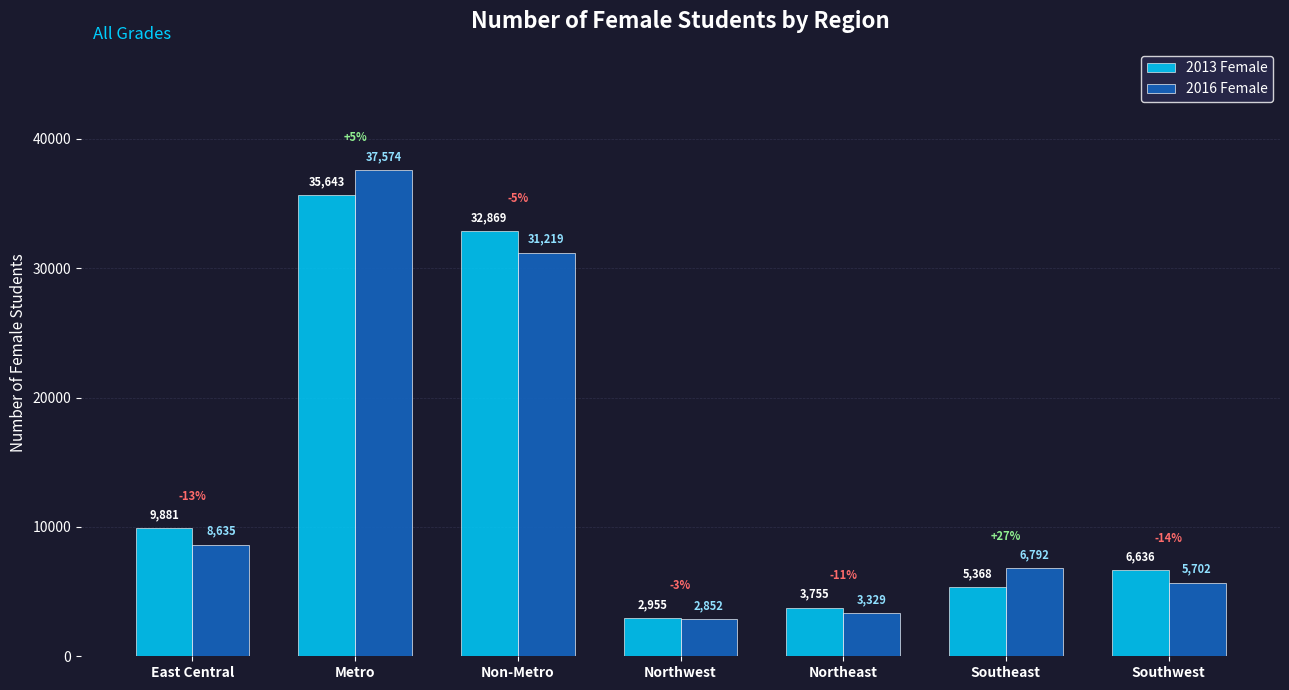

Is it true that 2016 Female equals 4748 at Northwest?

False